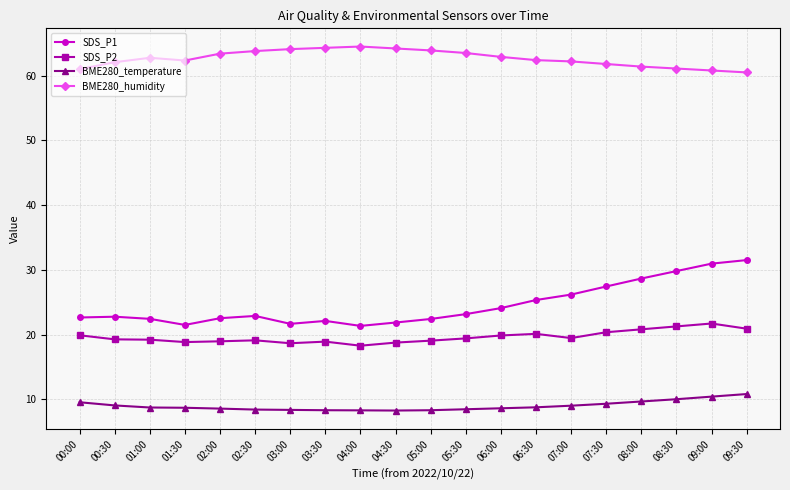

True or false: BME280_temperature and BME280_humidity cross at least once.

False